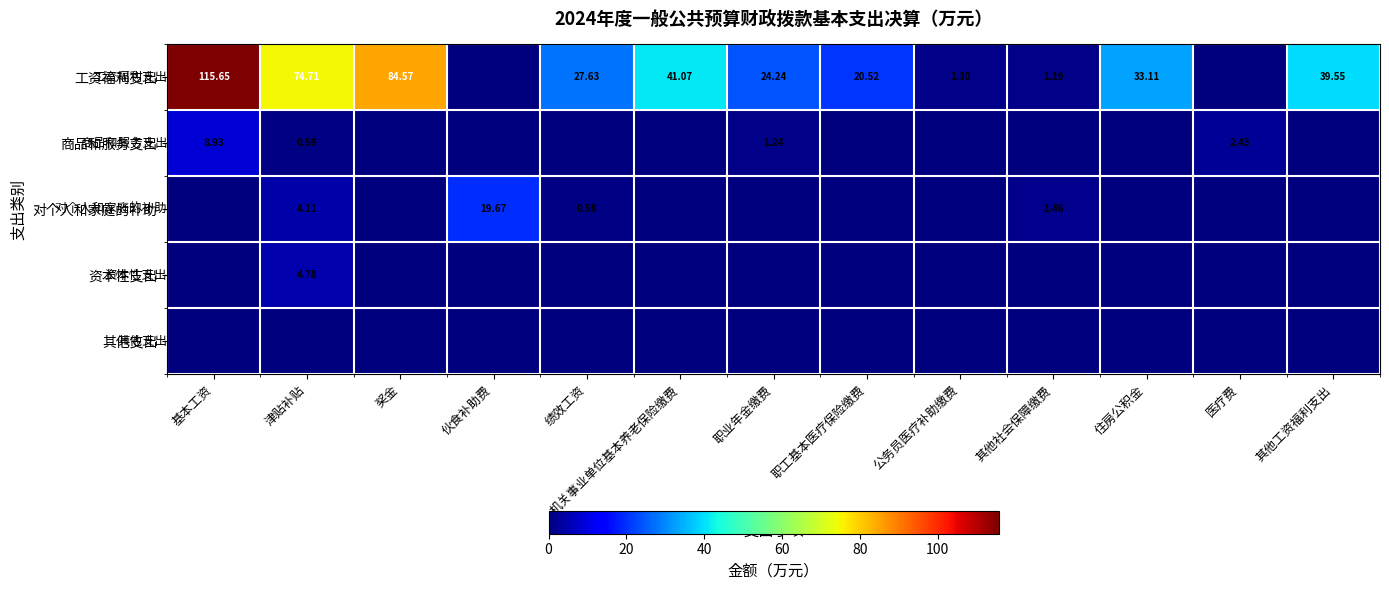

List the labels in order of 商品和服务支出 value, largest first.

基本工资, 医疗费, 职业年金缴费, 津贴补贴, 奖金, 伙食补助费, 绩效工资, 机关事业单位基本养老保险缴费, 职工基本医疗保险缴费, 公务员医疗补助缴费, 其他社会保障缴费, 住房公积金, 其他工资福利支出